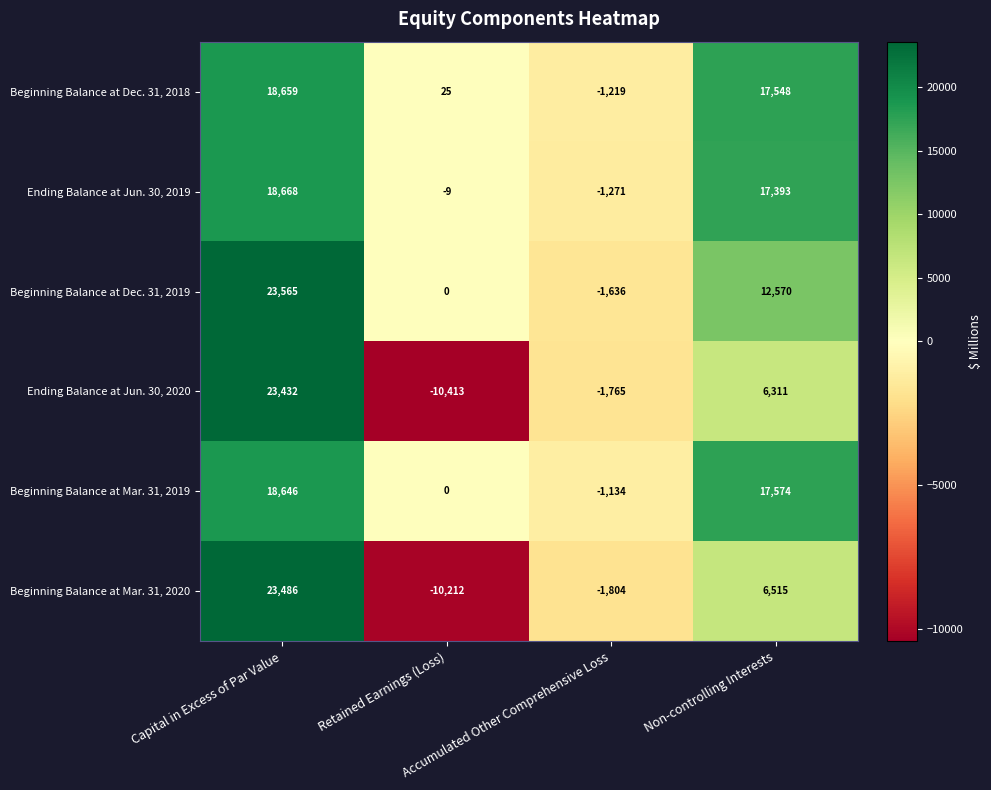

Which series has the widest spread of values?

Ending Balance at Jun. 30, 2020